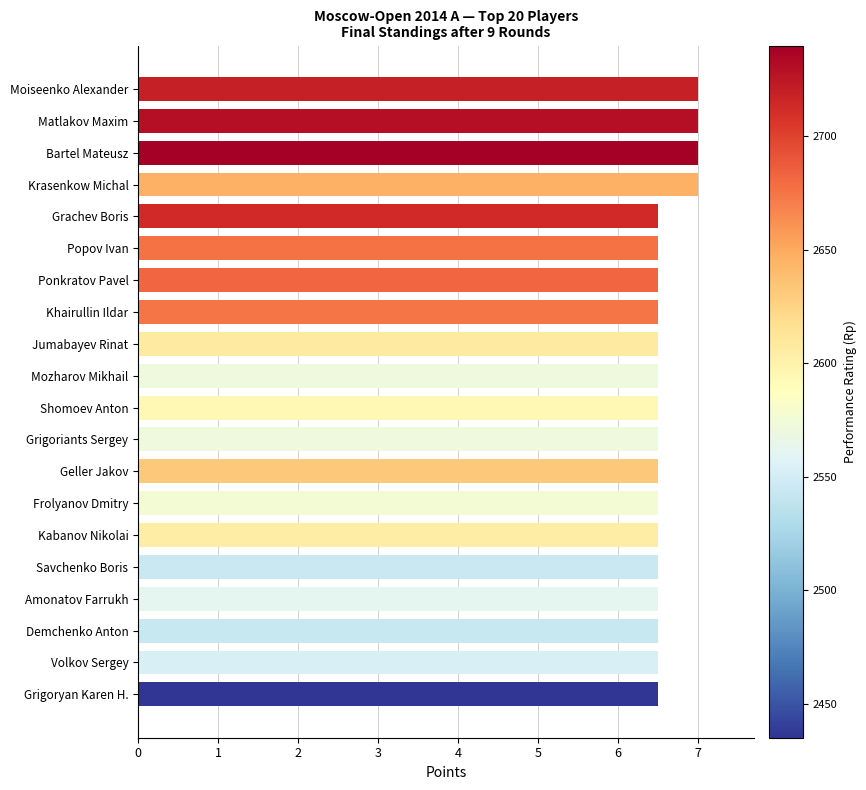

What is the smallest value displayed?

6.5